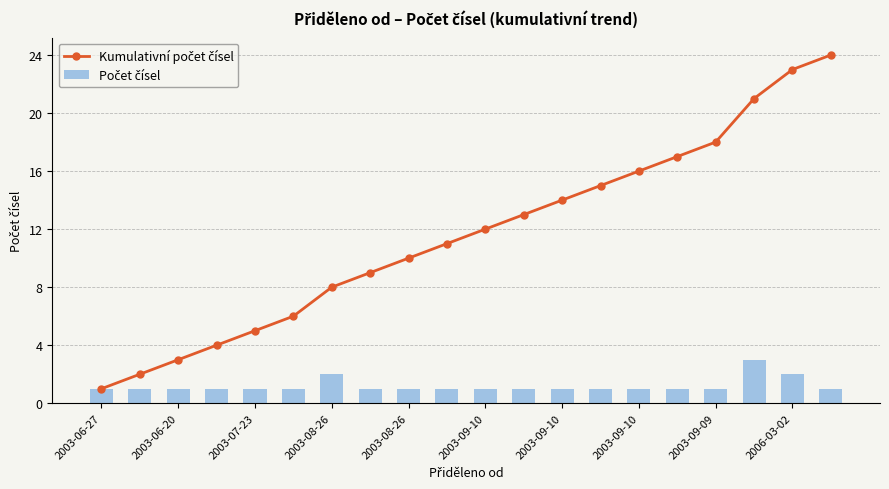

Is it true that Kumulativní počet čísel equals 9 at 13?

False